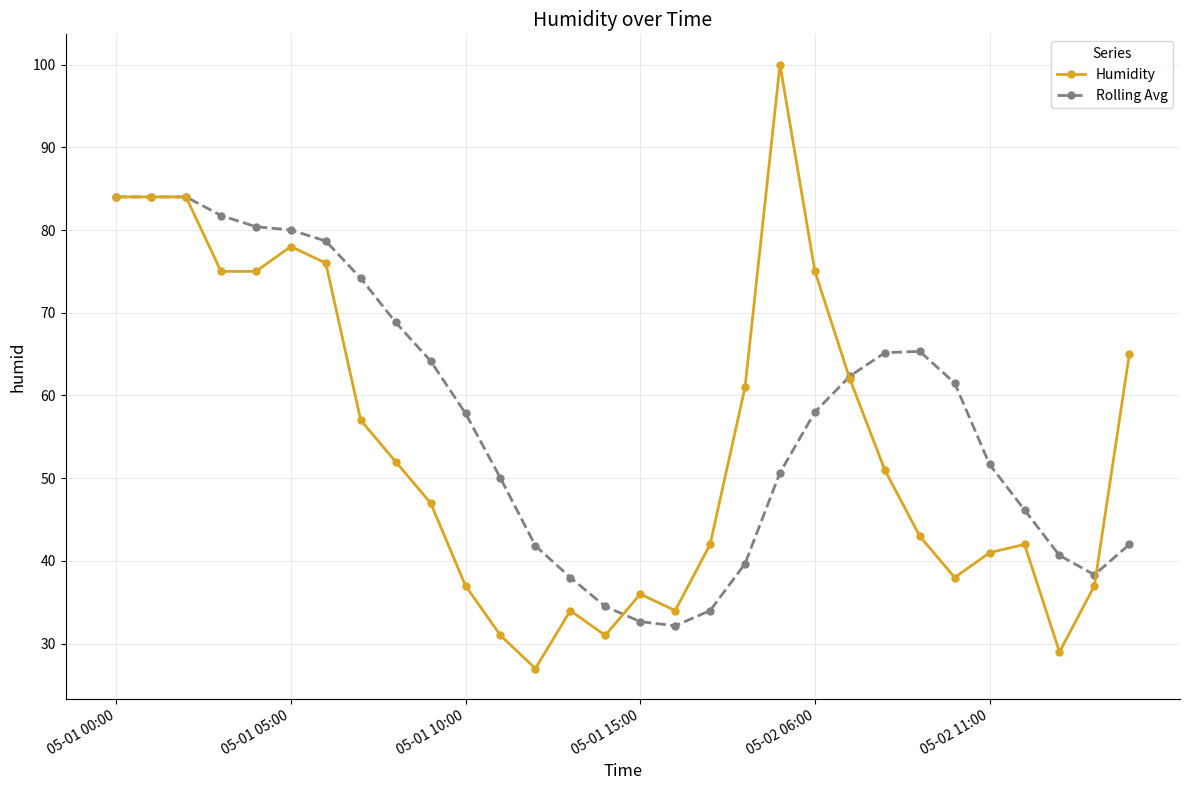

What is the minimum value for Rolling Avg?

32.2